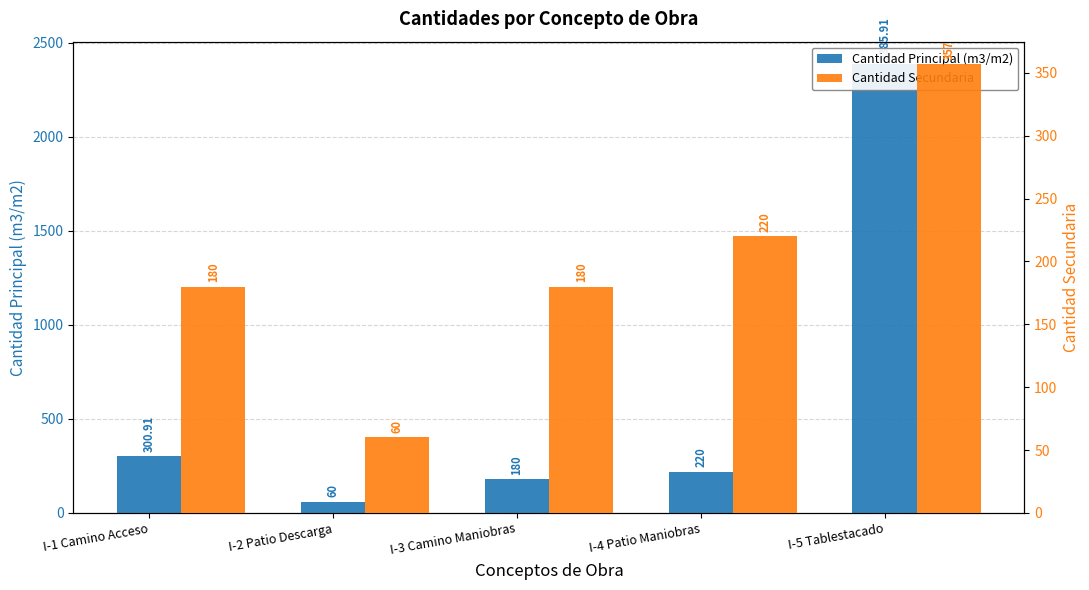

What is the minimum value for Cantidad Secundaria?

60.0